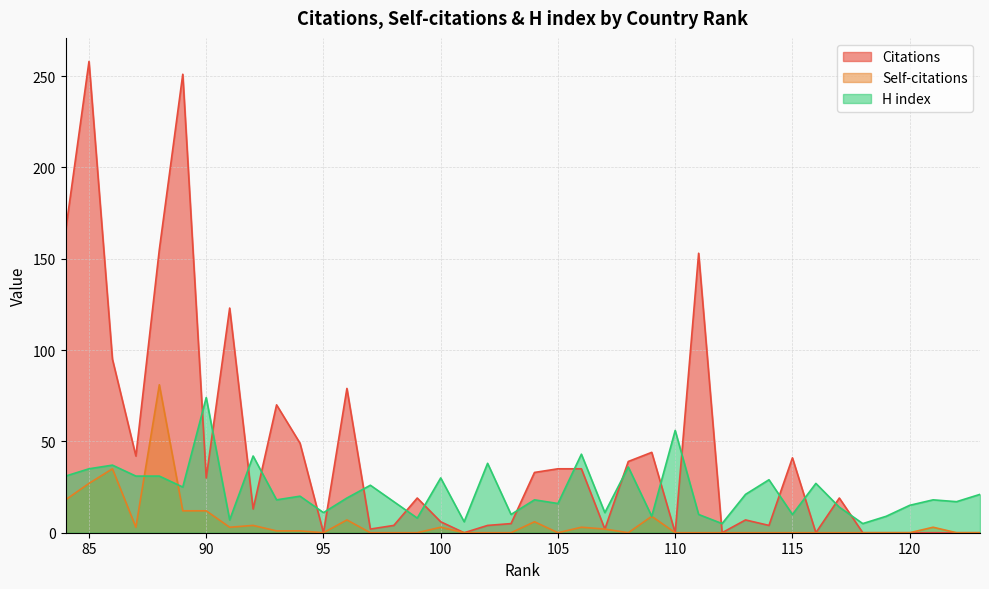

True or false: Self-citations and Citations intersect in this chart.

False